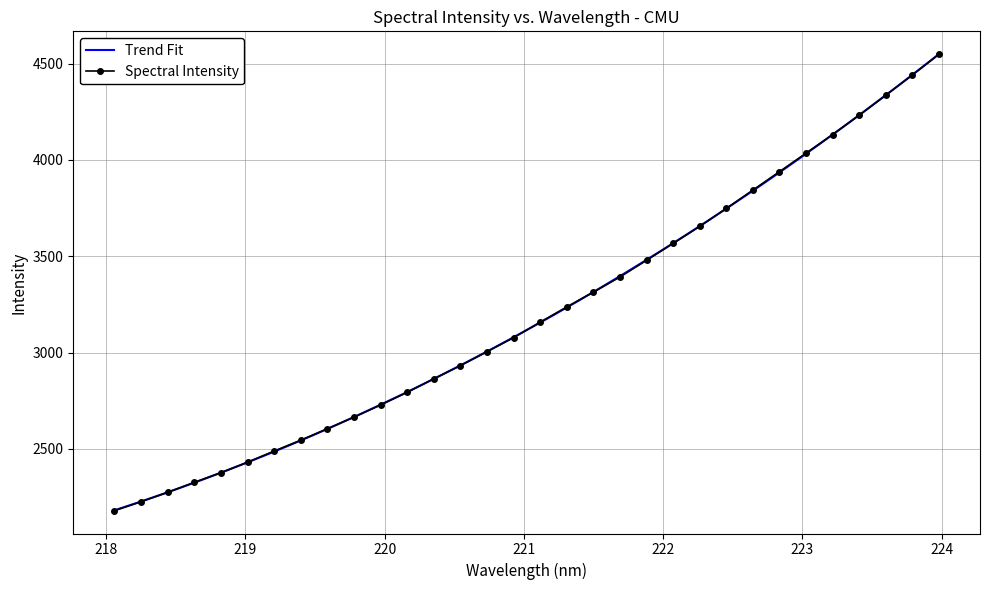

What is the smallest value displayed?

2179.7